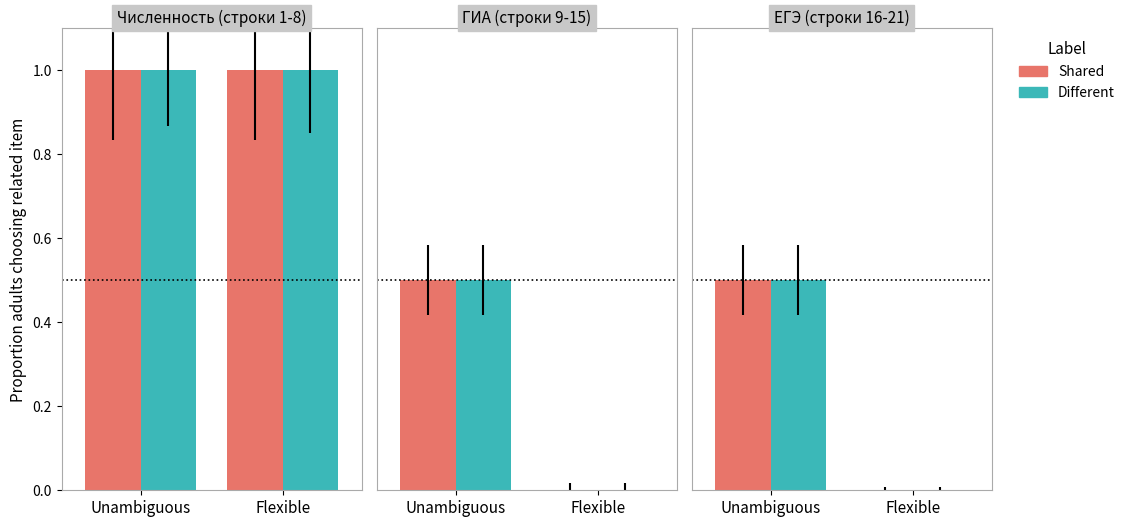

Which series has the widest spread of values?

Shared